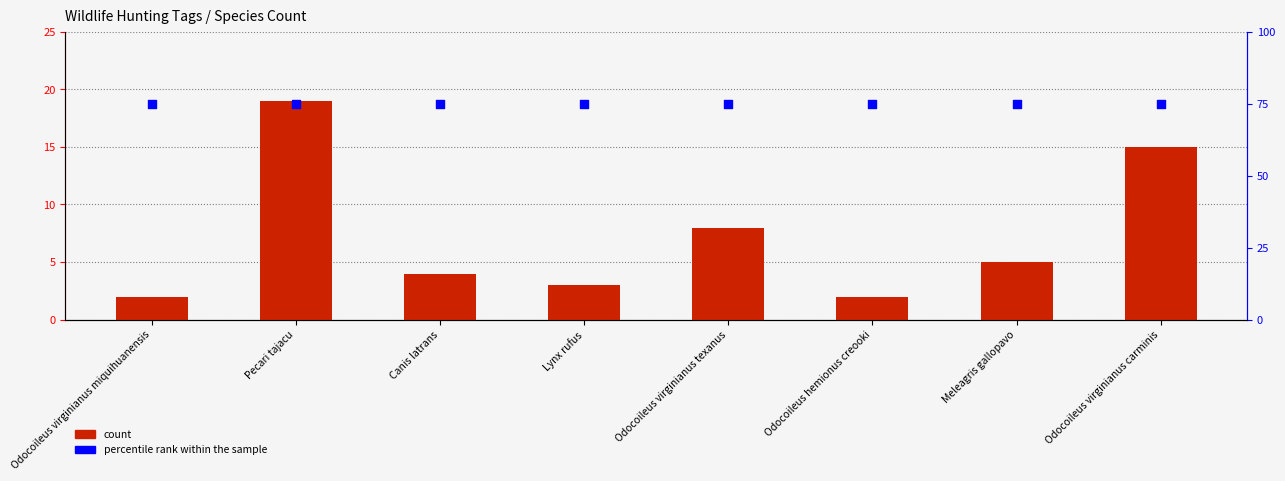

Which series has the largest total across all categories?

percentile rank within the sample